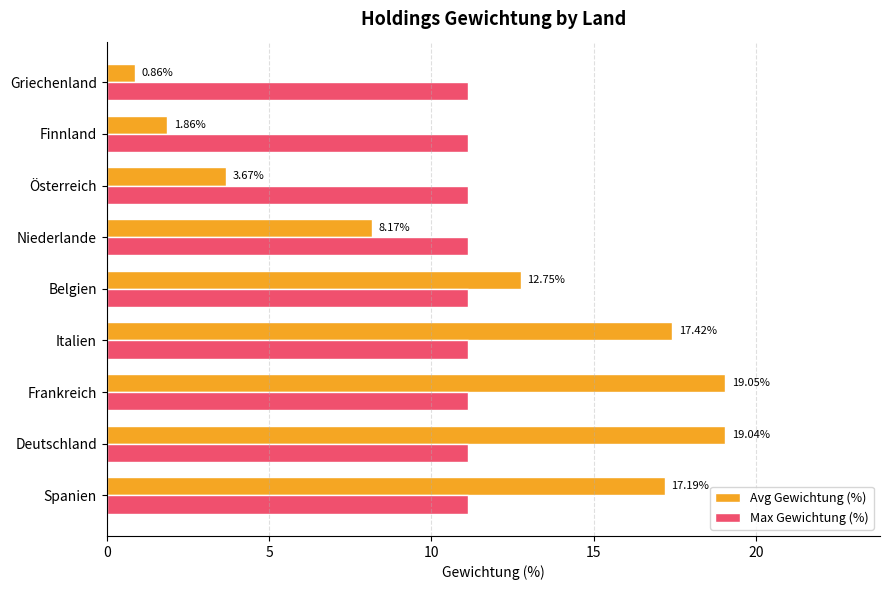

Rank the series at Belgien from lowest to highest value.

Max Gewichtung (%), Avg Gewichtung (%)